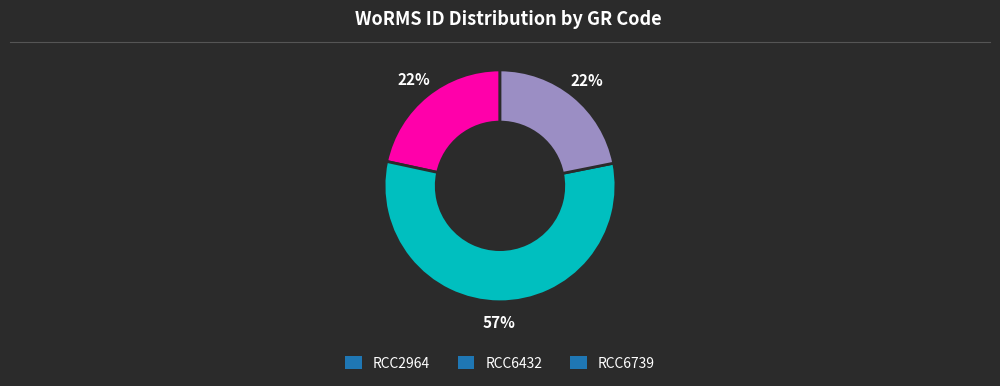

Do RCC6739 and RCC2964 together represent more than half of the pie?

No